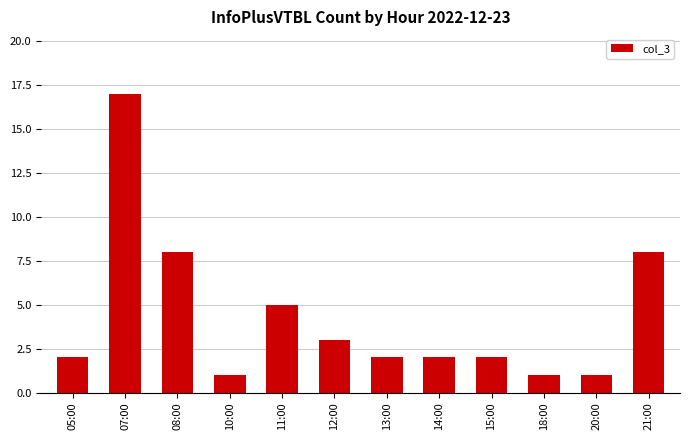

What is the change in value from 05:00 to 12:00?

+1